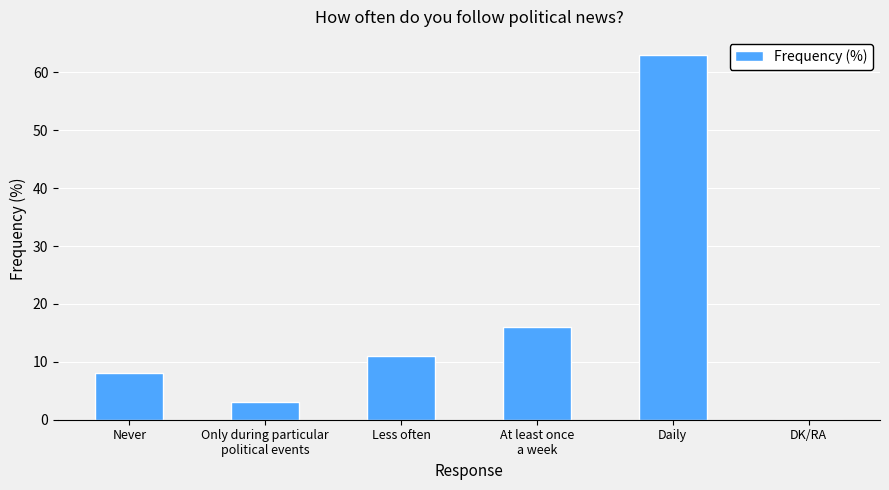

The chart shows a value of 30 at DK/RA. True or false?

False